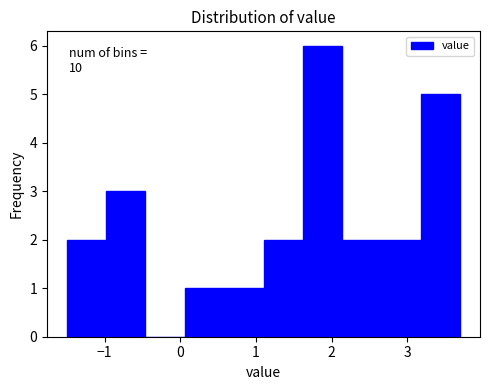

Over which range of the x-axis is the bar tallest?

1.62 to 2.14